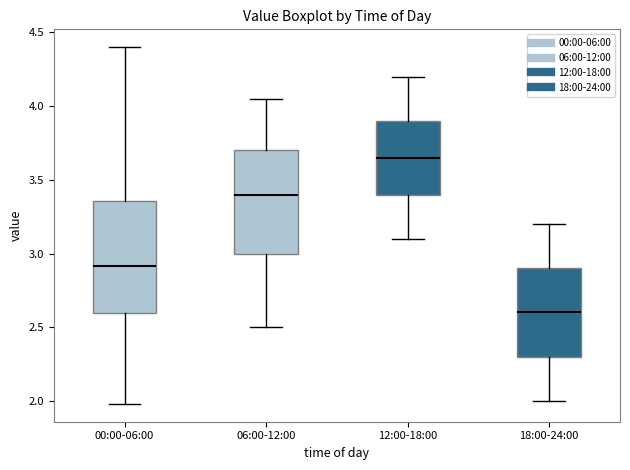

Which box has the highest median line?

12:00-18:00